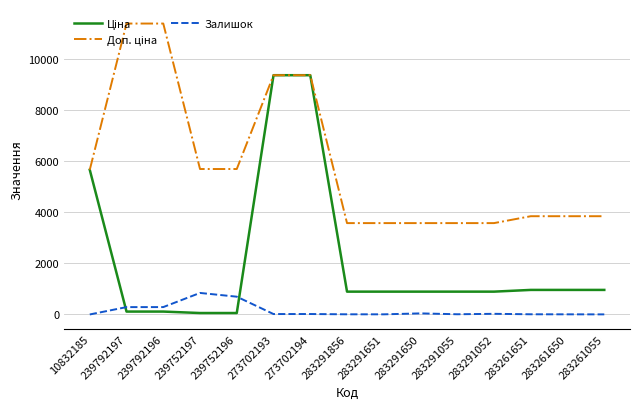

The Залишок series shows 8.0 at 283261651. True or false?

True